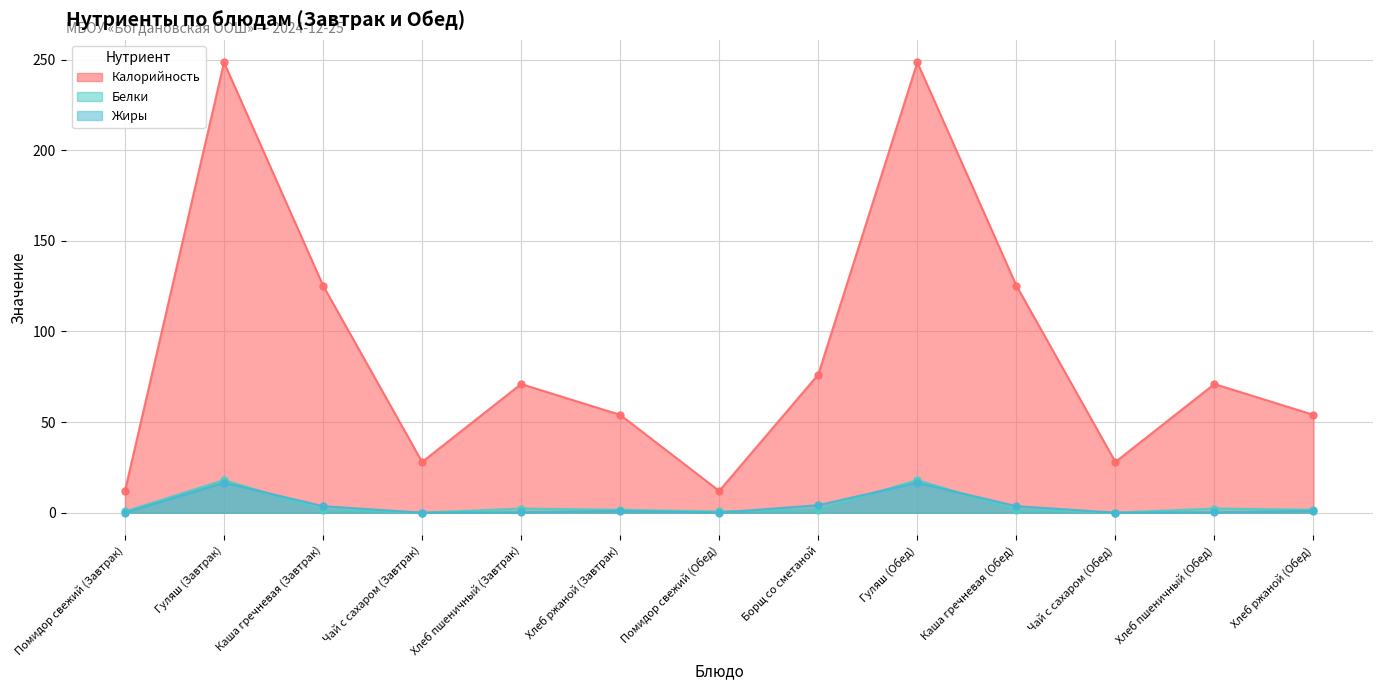

What position from the right is Каша гречневая (Обед)?

4